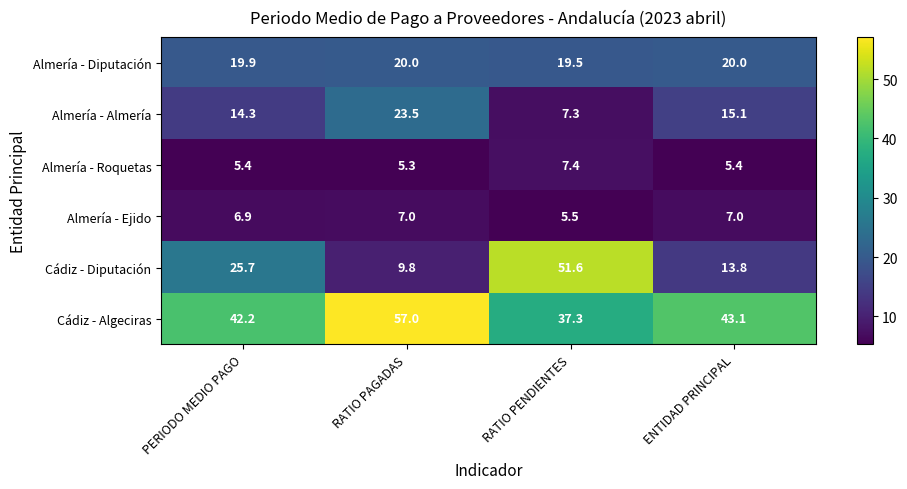

Between PERIODO MEDIO PAGO and RATIO PENDIENTES, which series saw the biggest shift?

Cádiz - Diputación